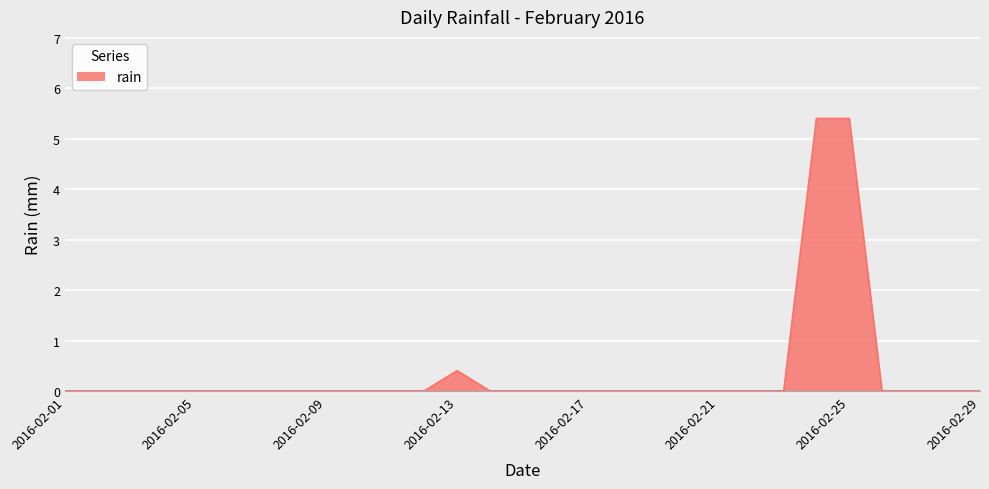

How many series are shown in this chart?

1